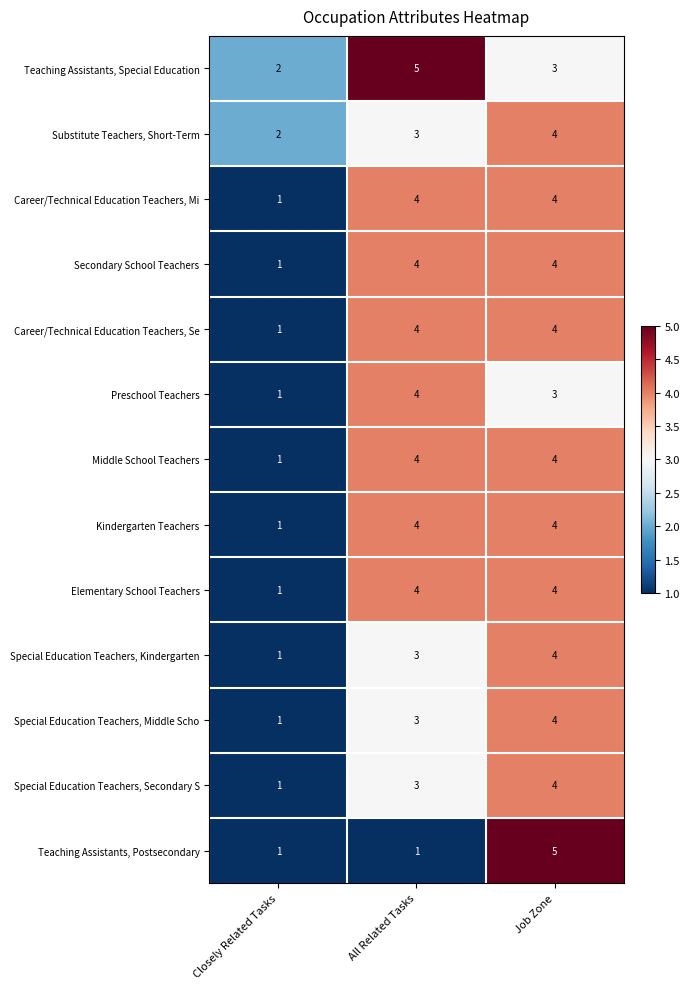

What is the sum of all Kindergarten Teachers values?

9